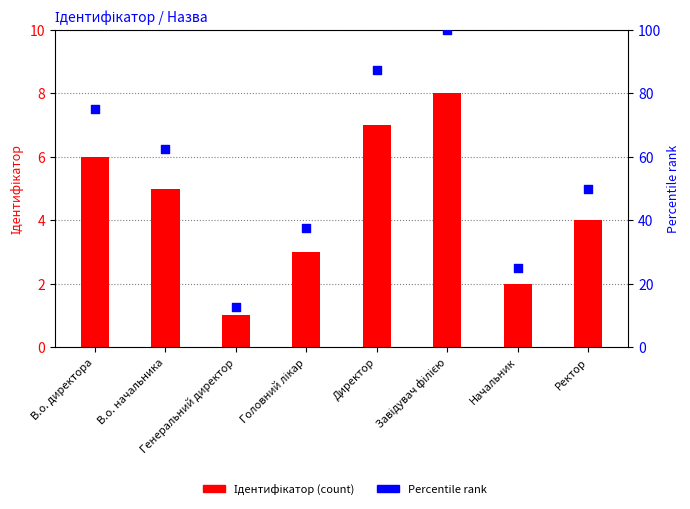

Which series has the widest spread of Y values?

Percentile rank